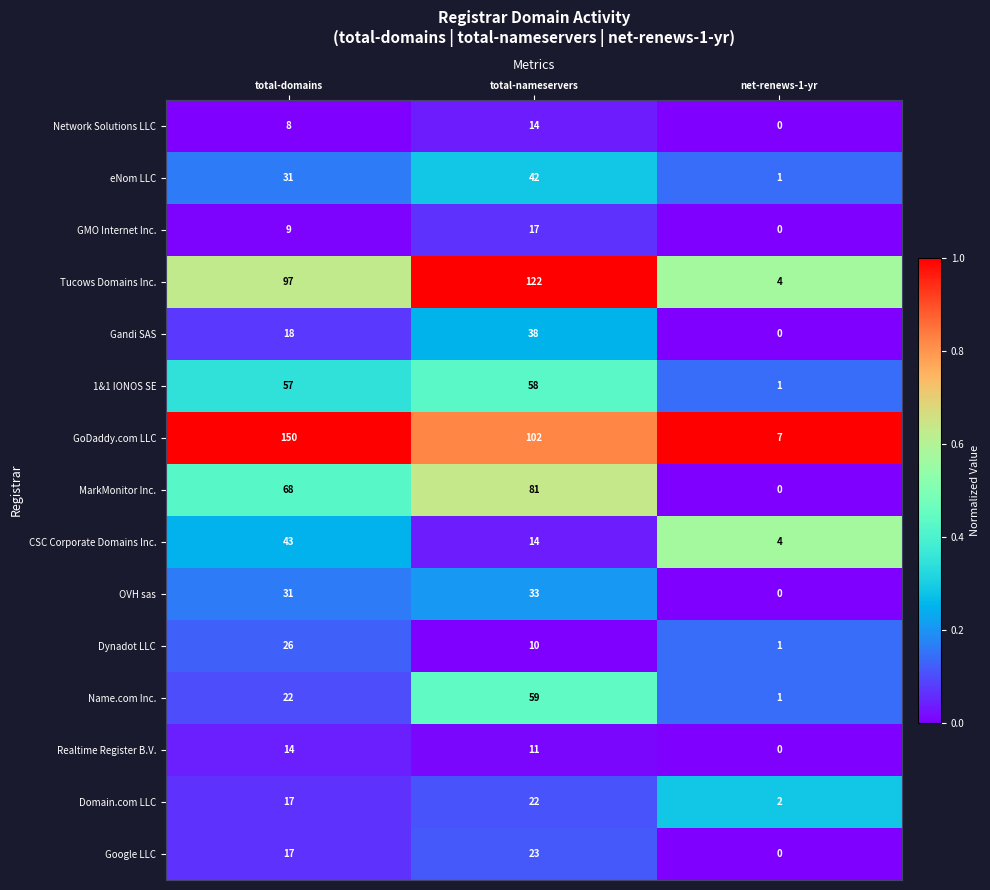

True or false: Name.com Inc. has a value of 22 at total-domains.

True